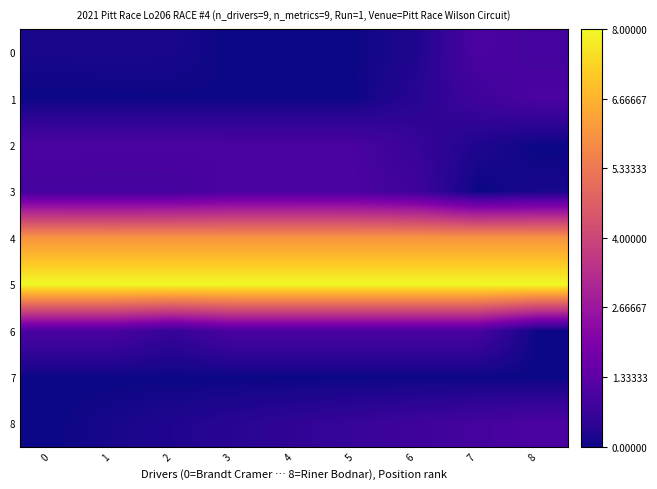

At how many categories does at least one series exceed 5?

9